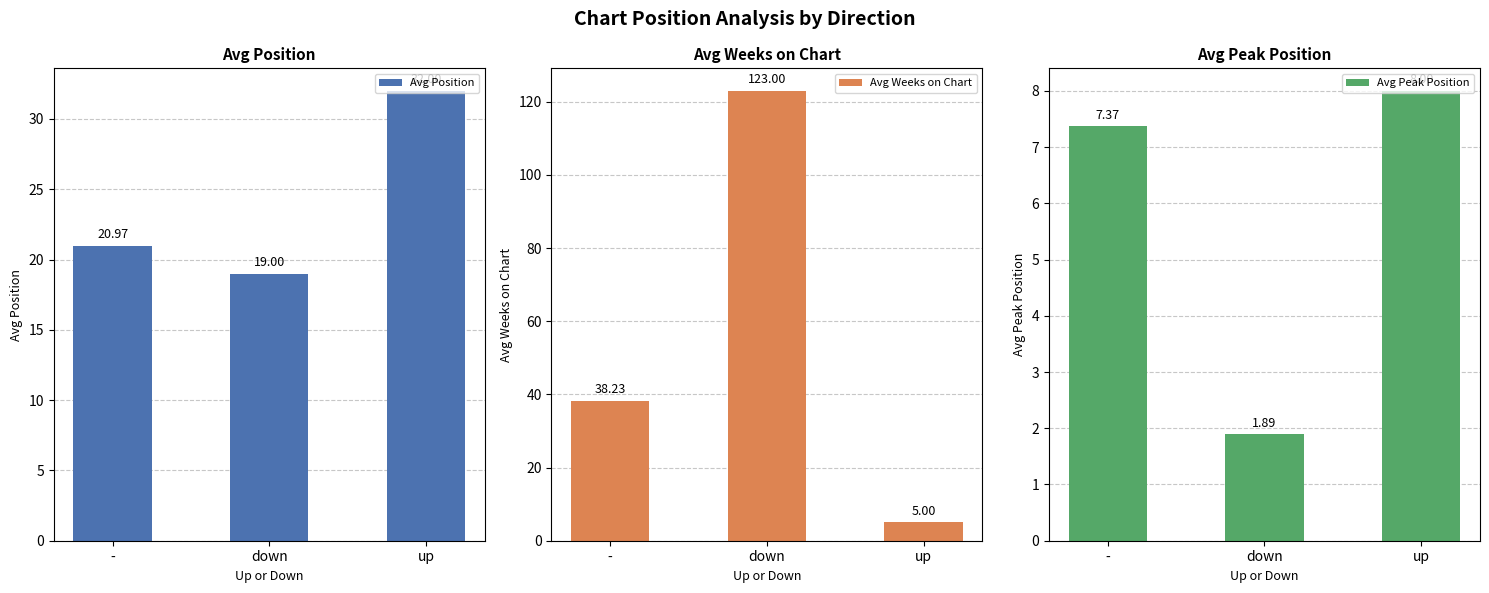

The Avg Peak Position series shows 8.0 at up. True or false?

True